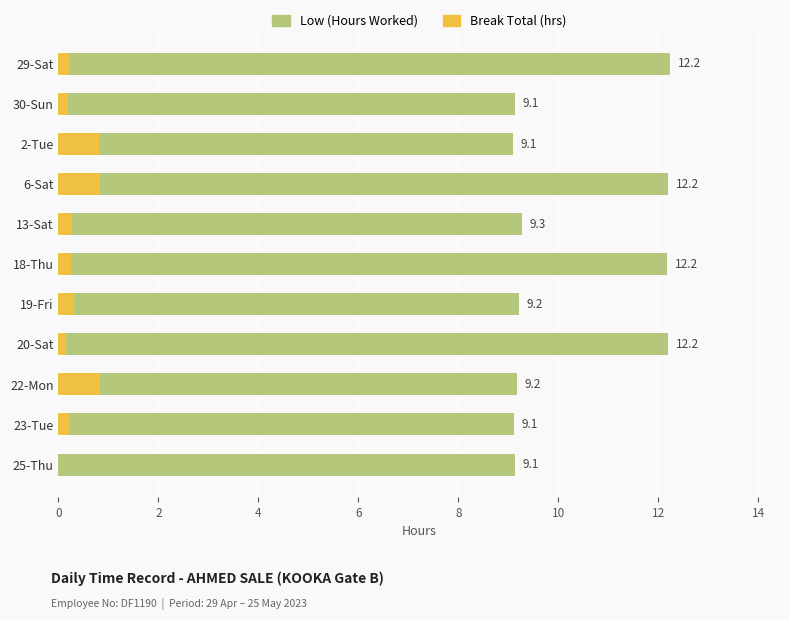

Between 2-Tue and 18-Thu, which series saw the biggest shift?

Low (Hours Worked)